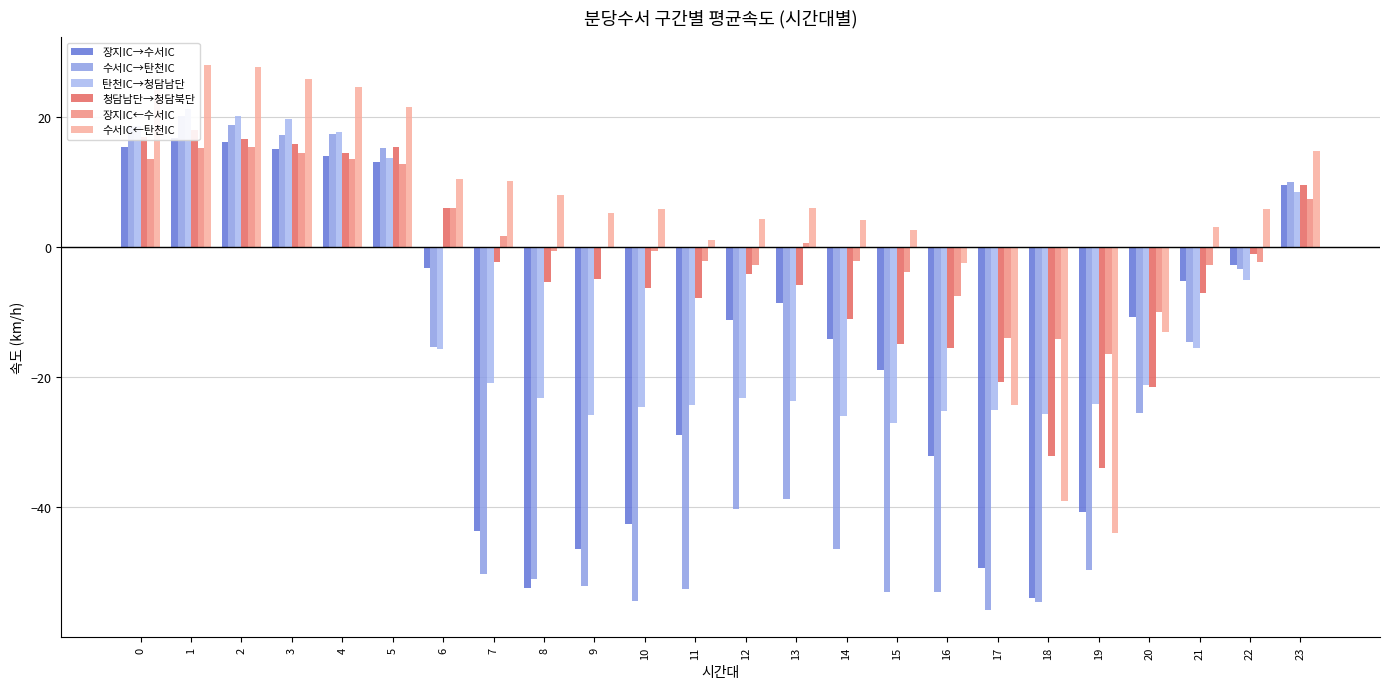

List the series in order of their peak value, lowest first.

장지IC←수서IC, 장지IC→수서IC, 청담남단→청담북단, 수서IC→탄천IC, 탄천IC→청담남단, 수서IC←탄천IC